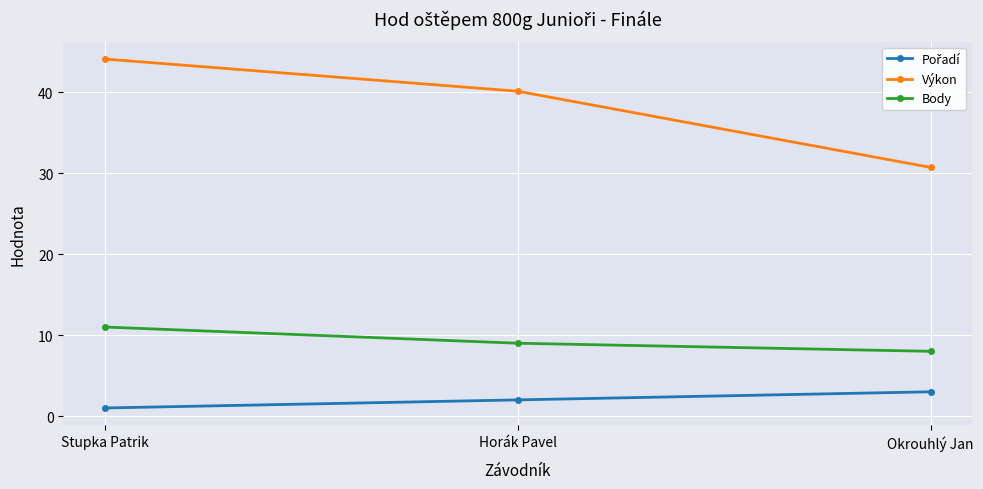

Which series has the largest total across all categories?

Výkon